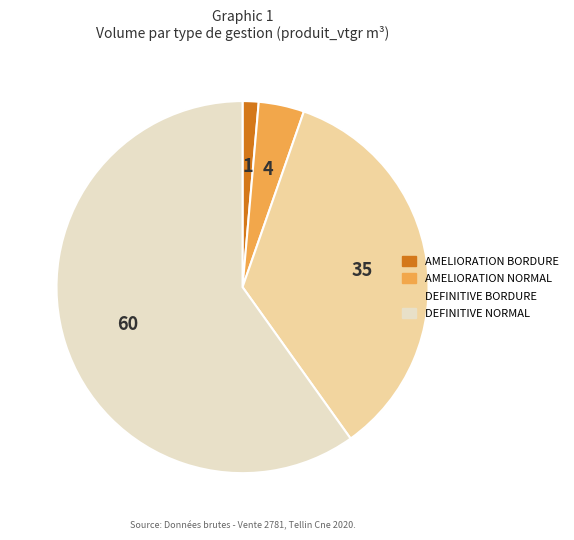

Is there any slice that represents more than half of the pie?

Yes